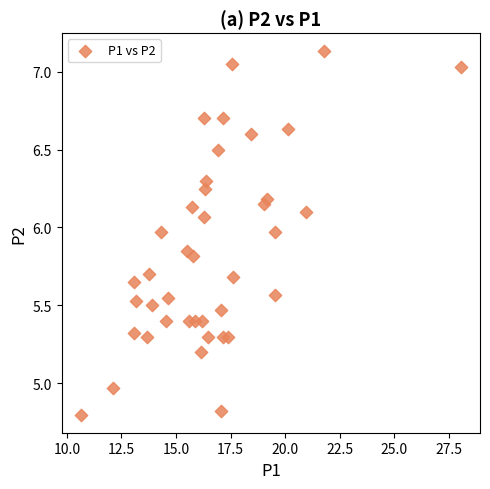

What is the range of X values (max minus min)?

17.4